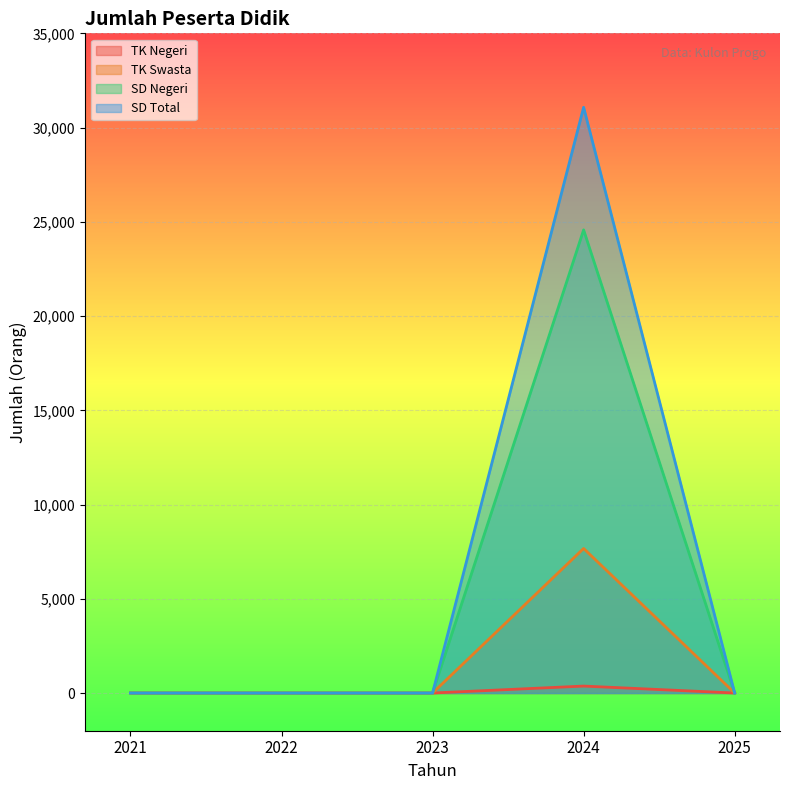

Which series has the largest range (max minus min)?

SD Total